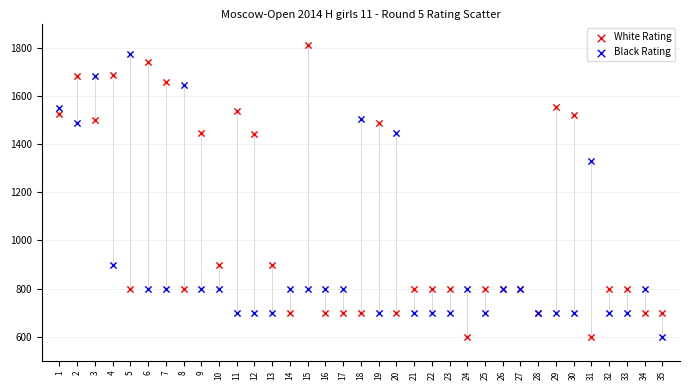

Across all series, what Y value is closest to 1204?

1330